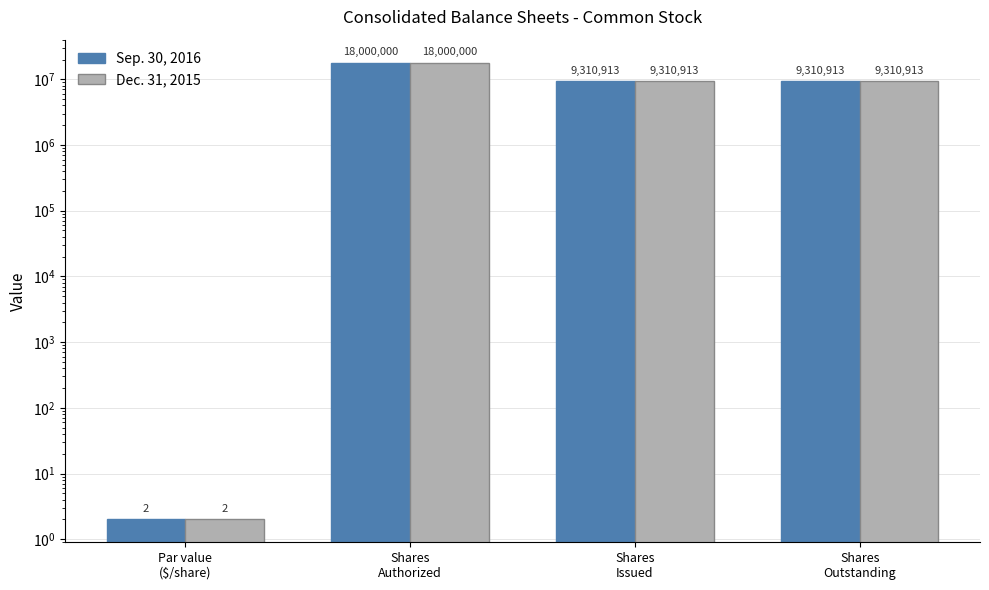

What is the average value of the Dec. 31, 2015 series?

9155457